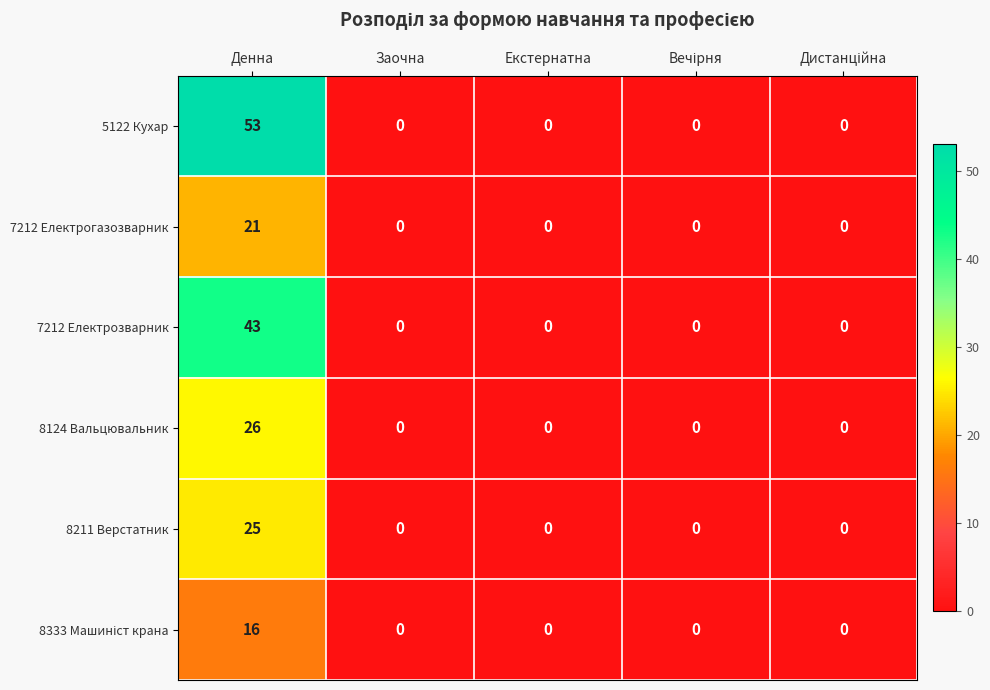

What is the total value across all series at Денна?

184